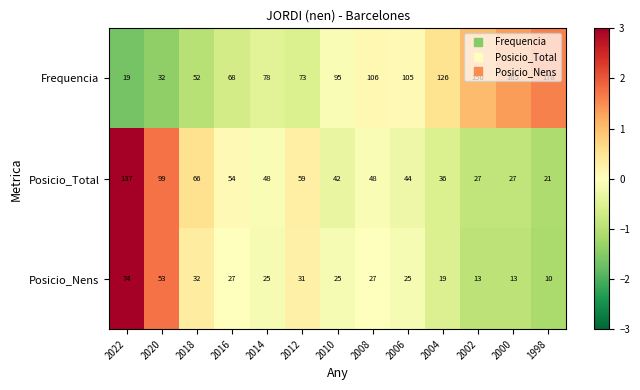

How many series are shown in this chart?

3